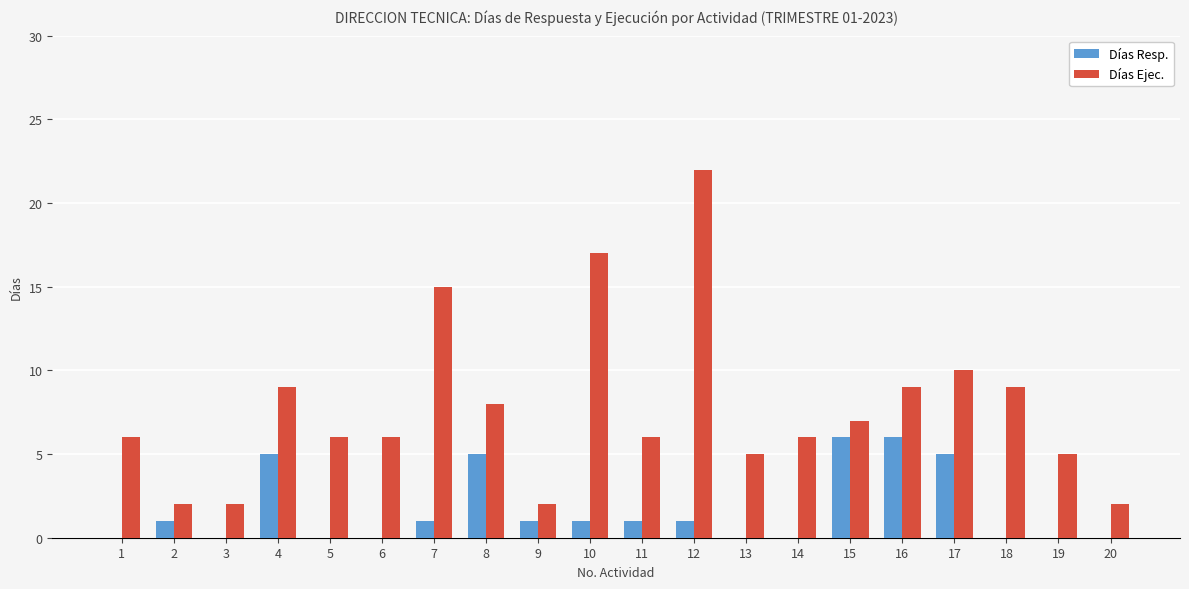

True or false: Días Ejec. has a value of 9 at 4.

True